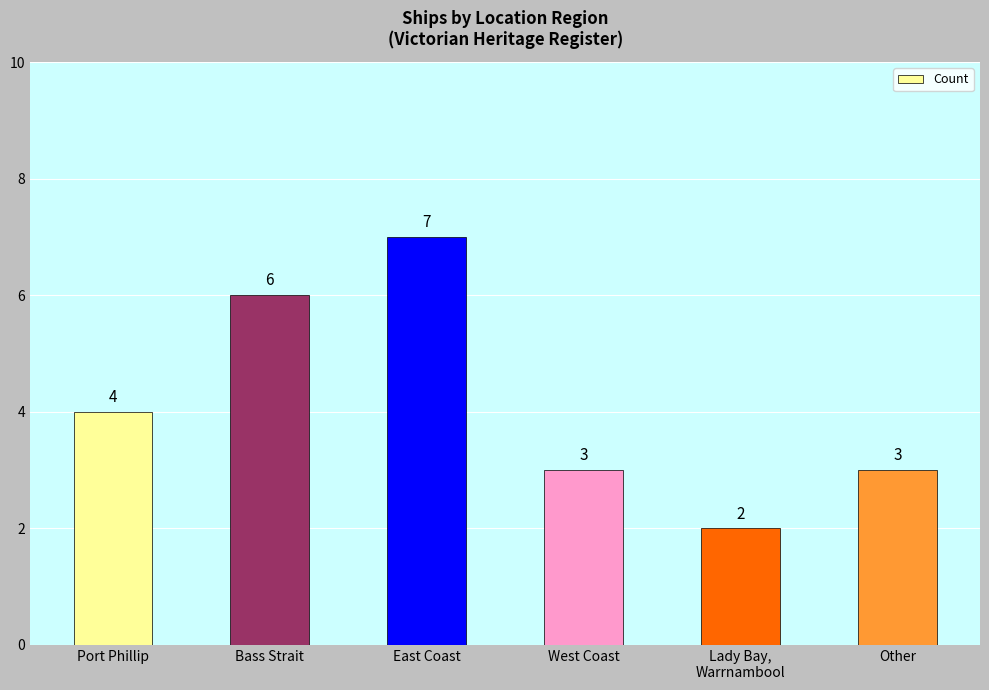

At which category does the chart reach its peak across all series?

East Coast